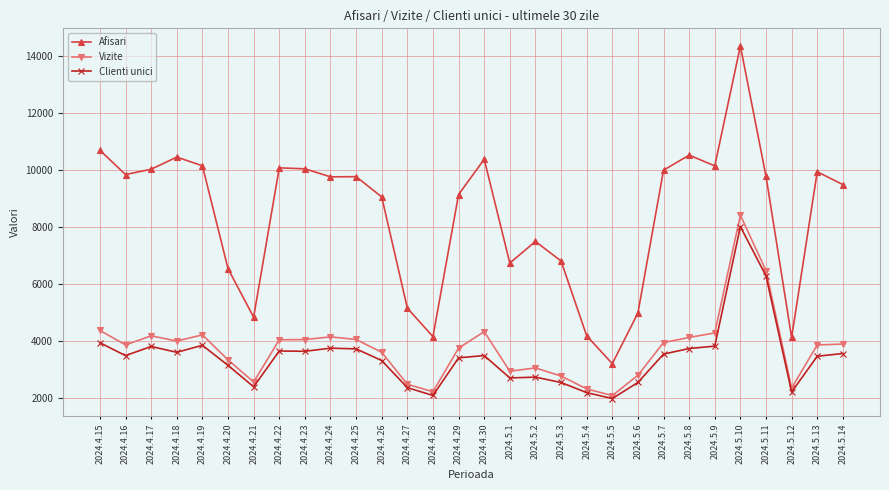

What is the difference between the Vizite values at 2024.4.29 and 2024.4.21?

1187